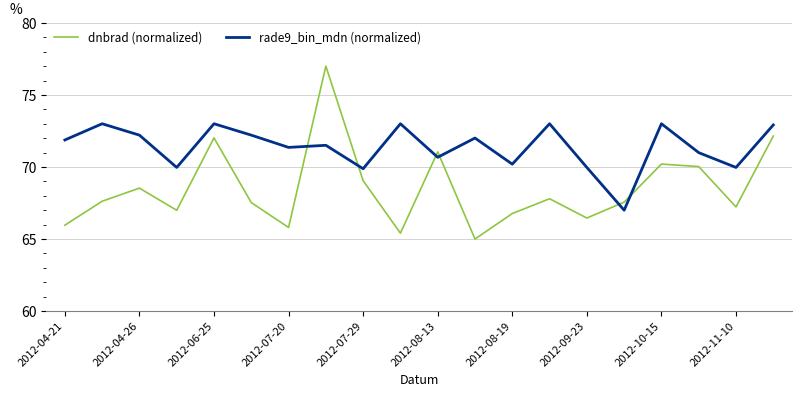

Which series has the widest spread of values?

dnbrad (normalized)